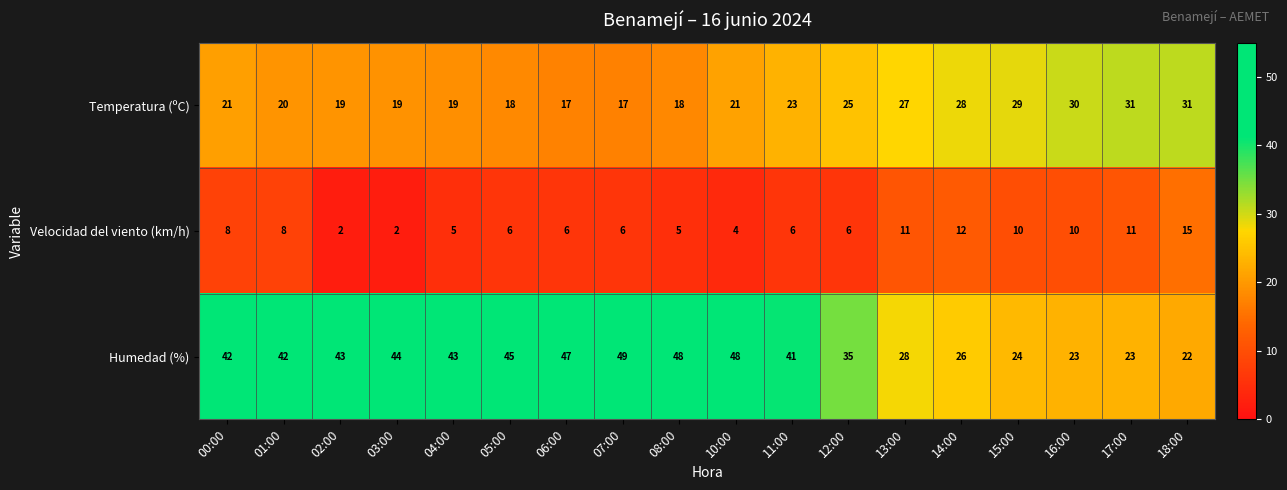

What is the average value of the Velocidad del viento (km/h) series?

7